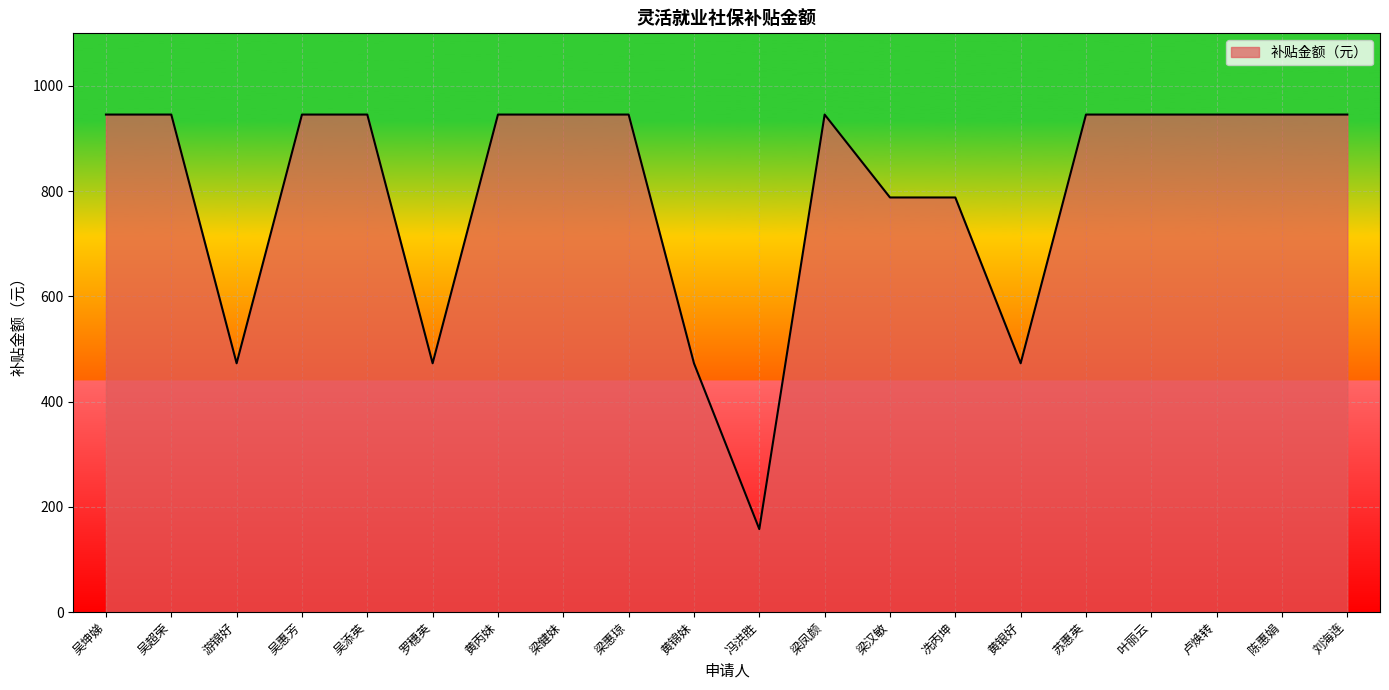

Which label corresponds to the smallest value in the chart?

冯洪胜